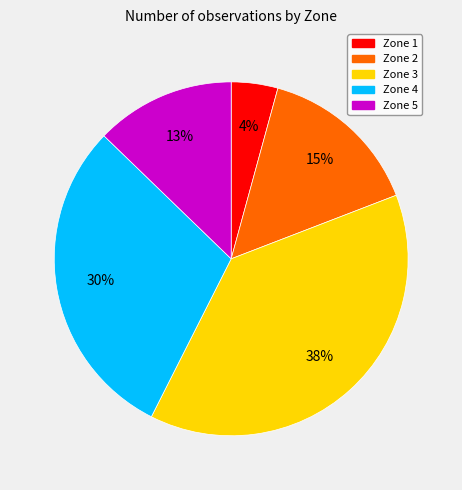

What percentage is the Zone 3 slice, to the nearest percent?

38%